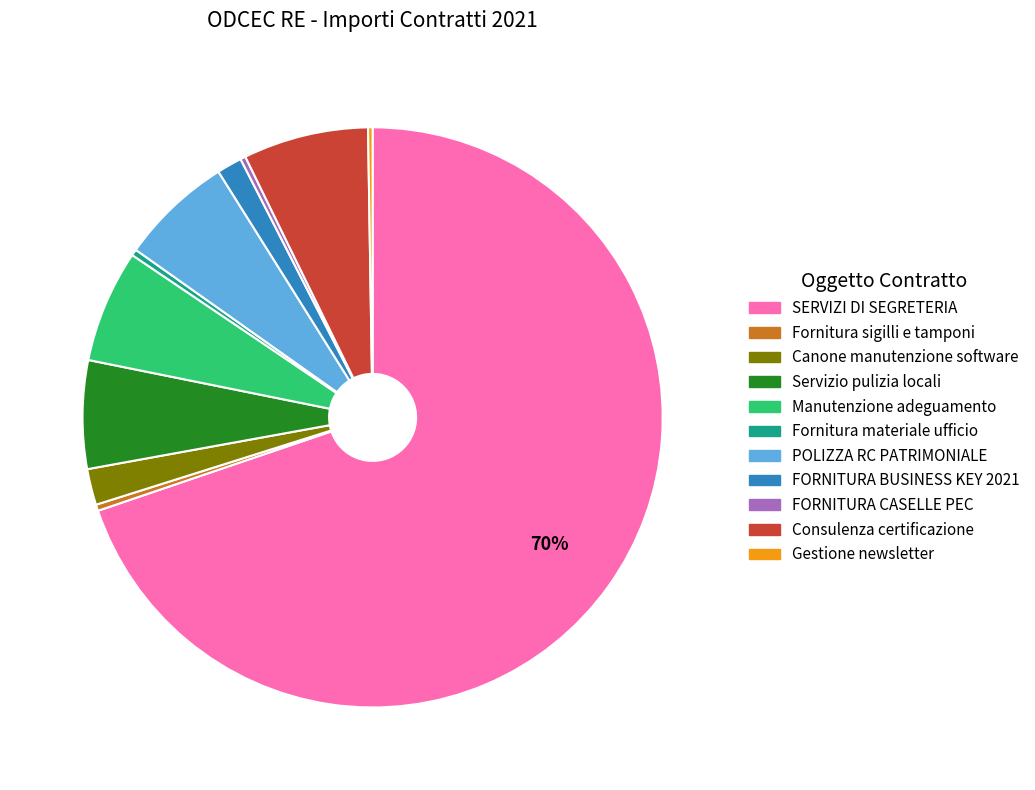

To the nearest percent, what is the average slice percentage?

9%